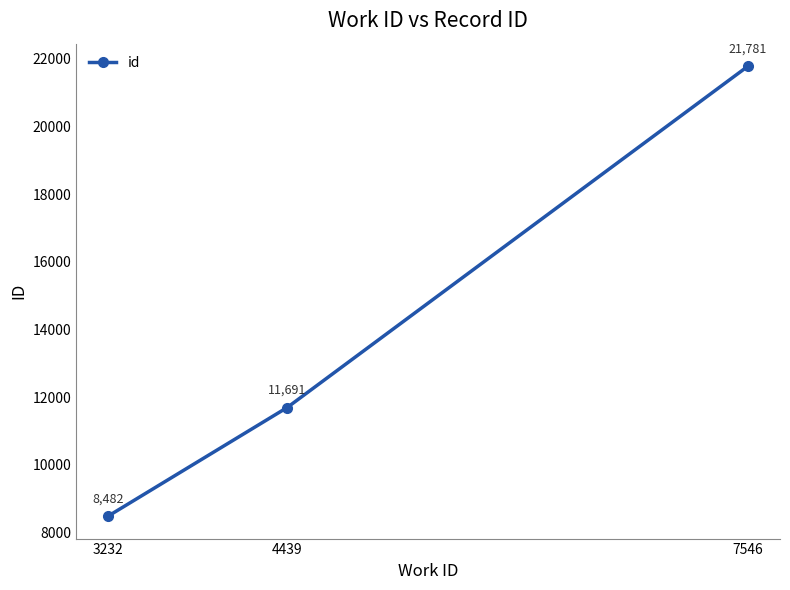

Which label corresponds to the smallest value in the chart?

3232